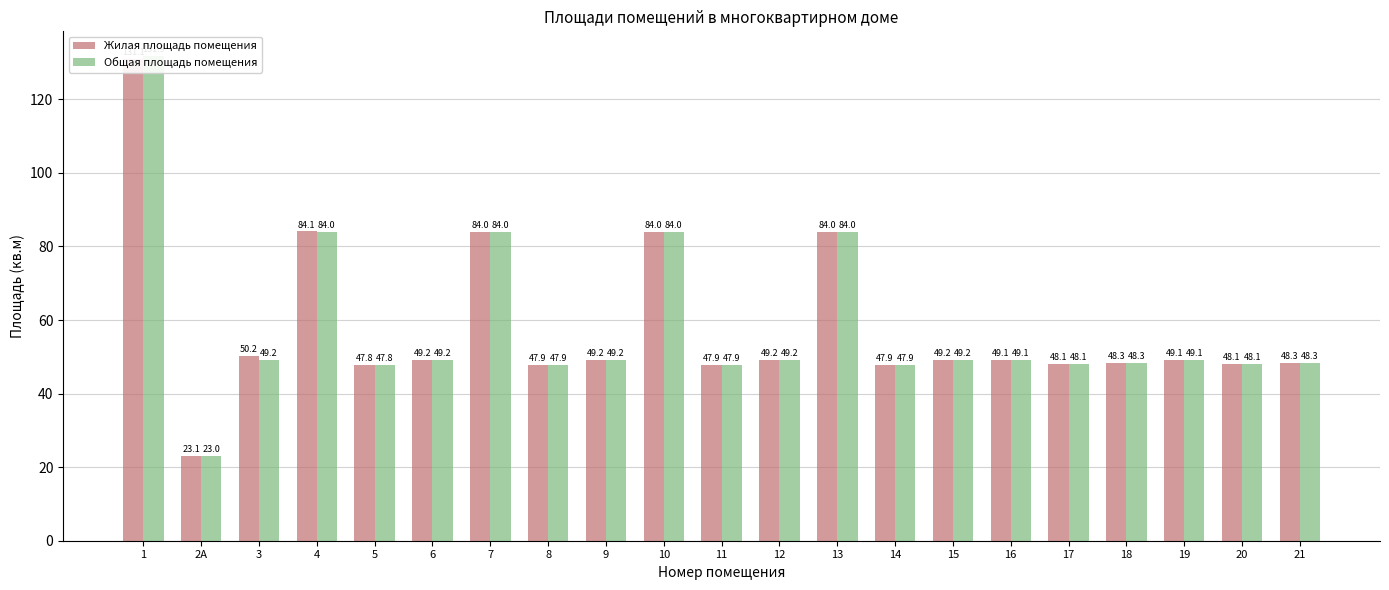

What is the minimum value for Жилая площадь помещения?

23.1